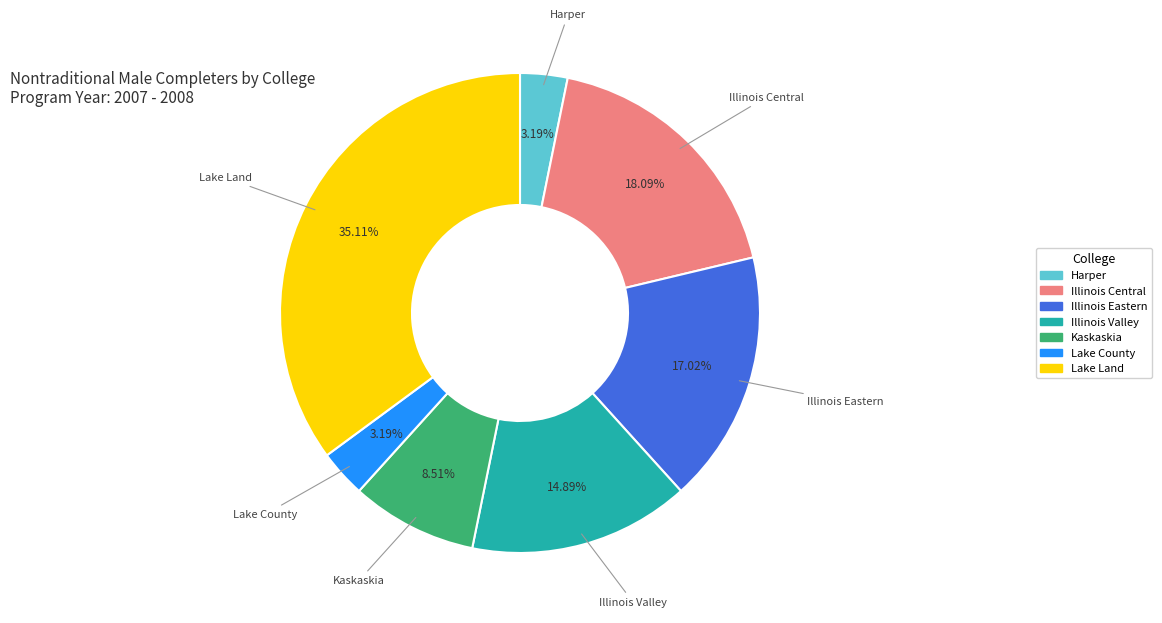

What percentage is the Illinois Eastern slice, to the nearest percent?

17%